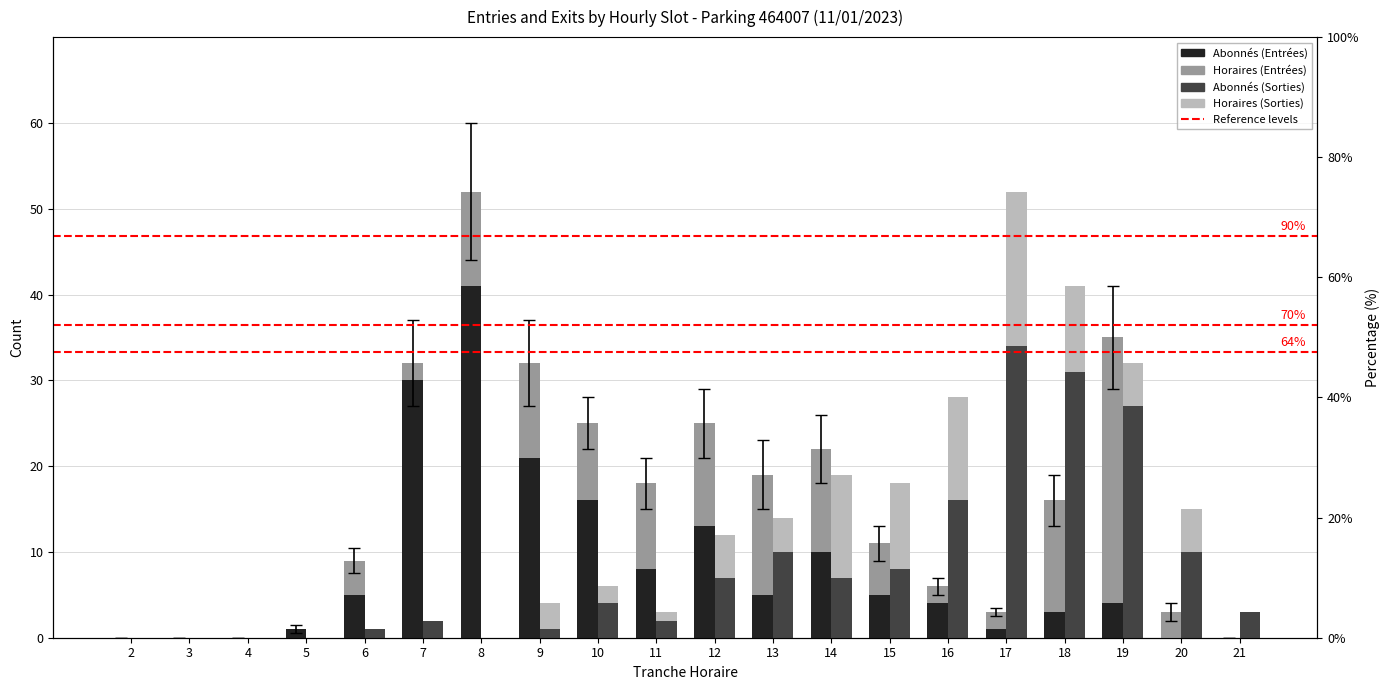

Is the value of ENTREES_NB_HORAIRE at 7 greater than the value of SORTIES_NB_ABONNE at 6?

Yes